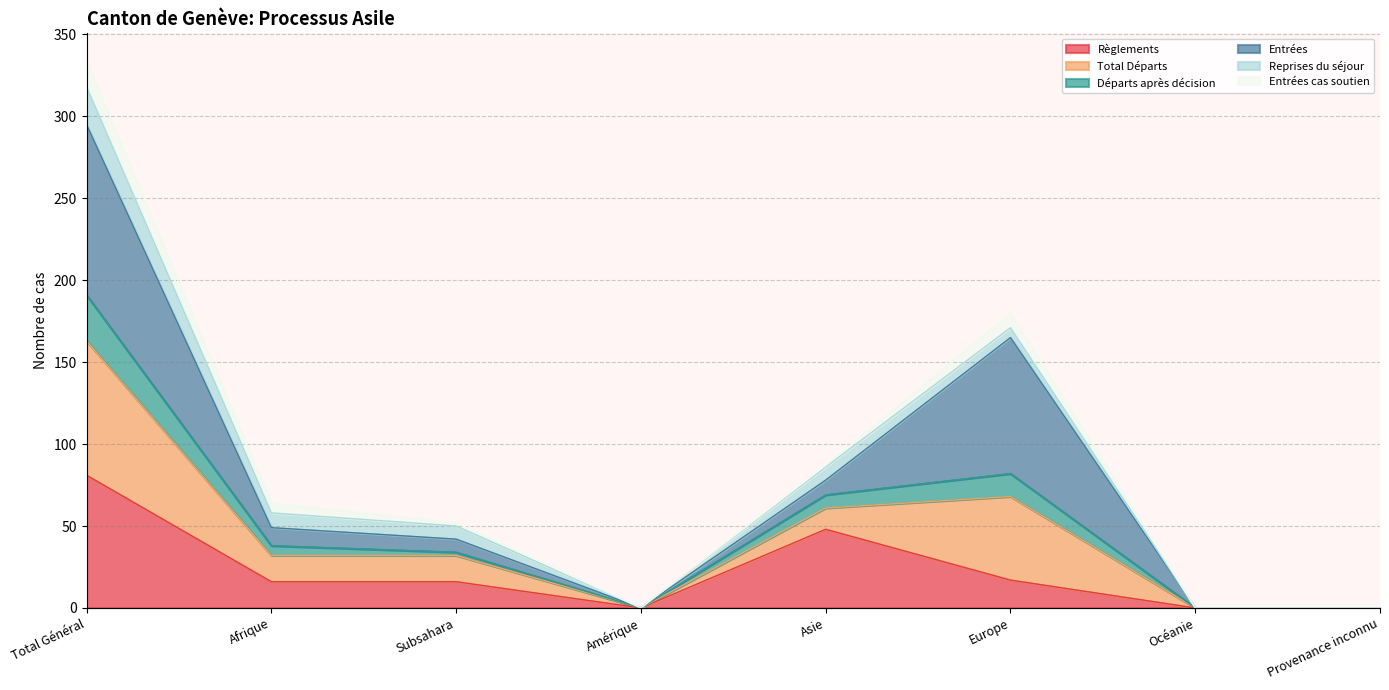

Where is the first local maximum for Total Départs?

Europe